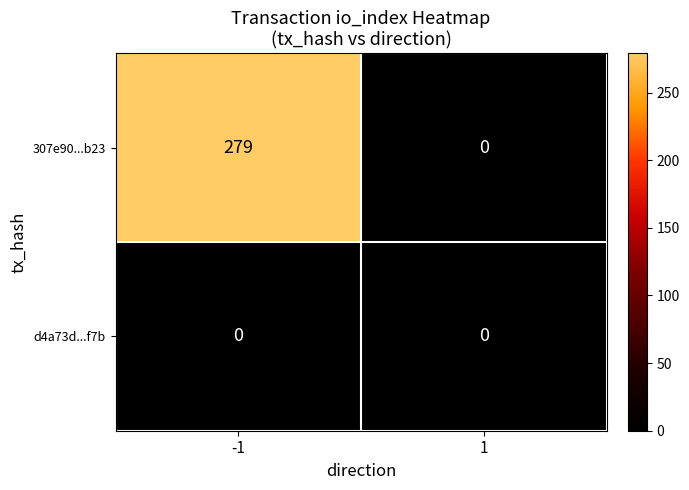

Reading left to right, extract all data points from this chart.

307e90...b23: -1=279	1=0
d4a73d...f7b: -1=0	1=0